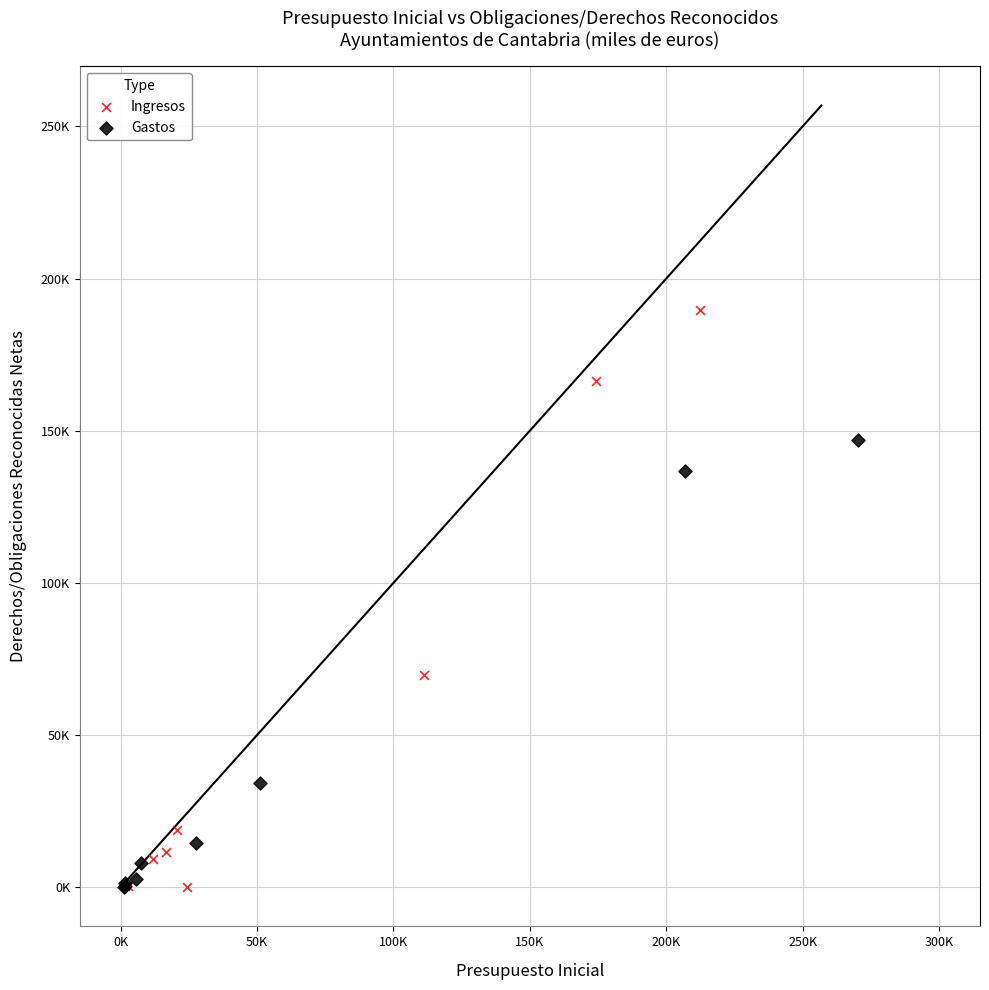

What are all the series names shown in the legend?

Ingresos, Gastos